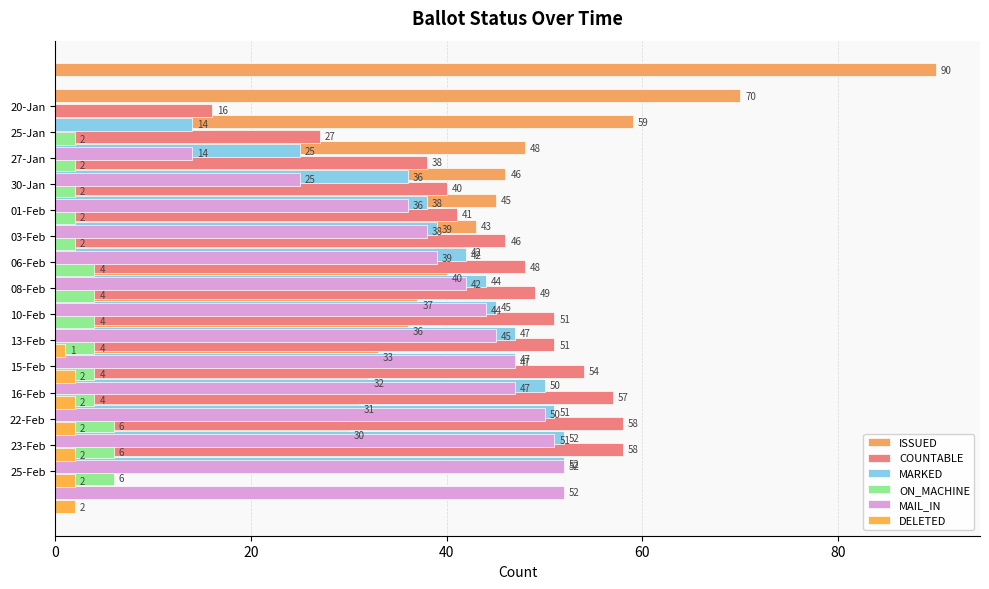

What is the average value of the MAIL_IN series?

39